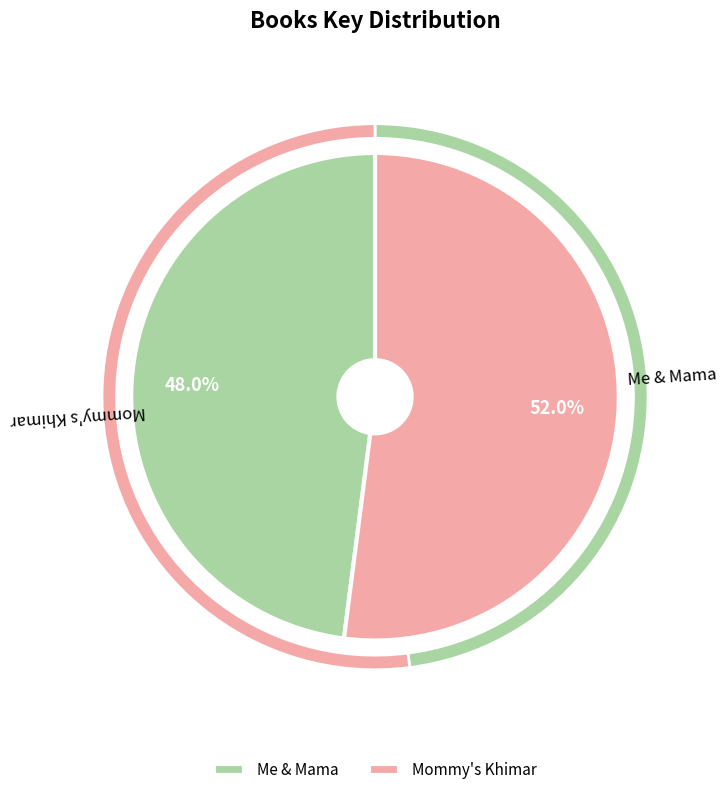

Combined, what portion of the pie is Mommy's Khimar and Me & Mama?

100.0%